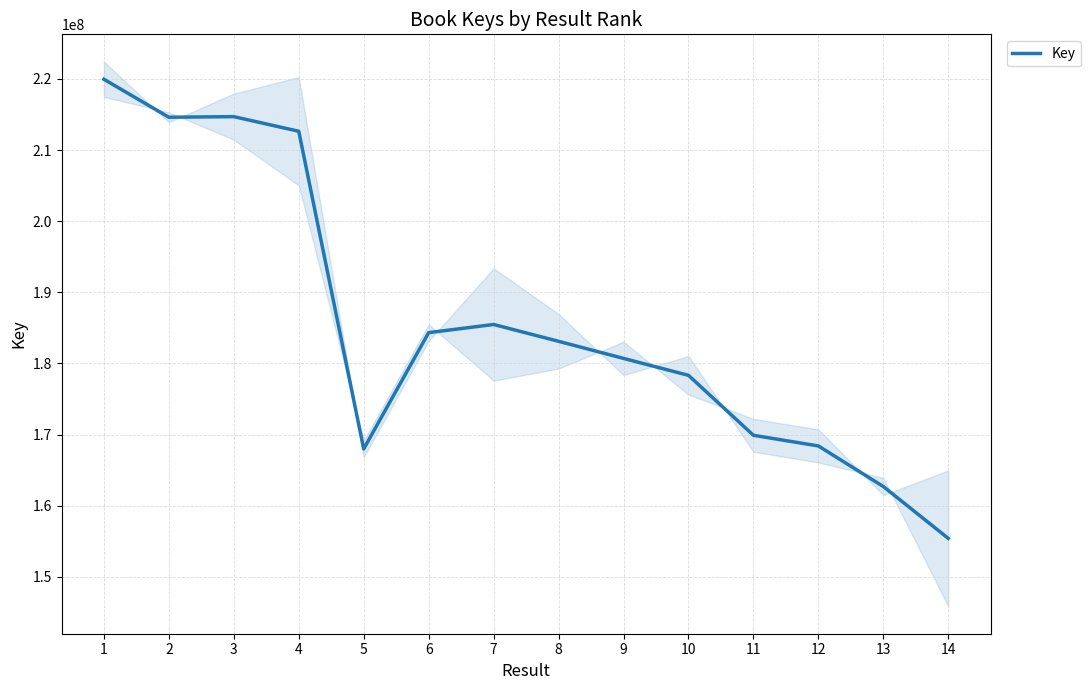

What is the difference between the values at 3 and 6?

30362120